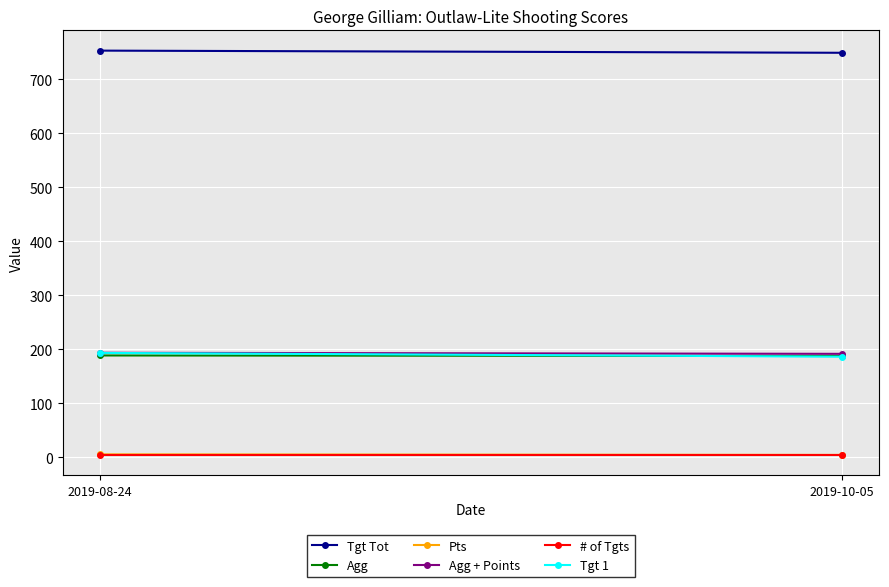

Reading left to right, list all the values displayed in this chart.

Tgt Tot: 753.0	749.0
Agg: 188.2	187.2
Pts: 5.0	4.0
Agg + Points: 193.2	191.2
# of Tgts: 4.0	4.0
Tgt 1: 193.0	186.0